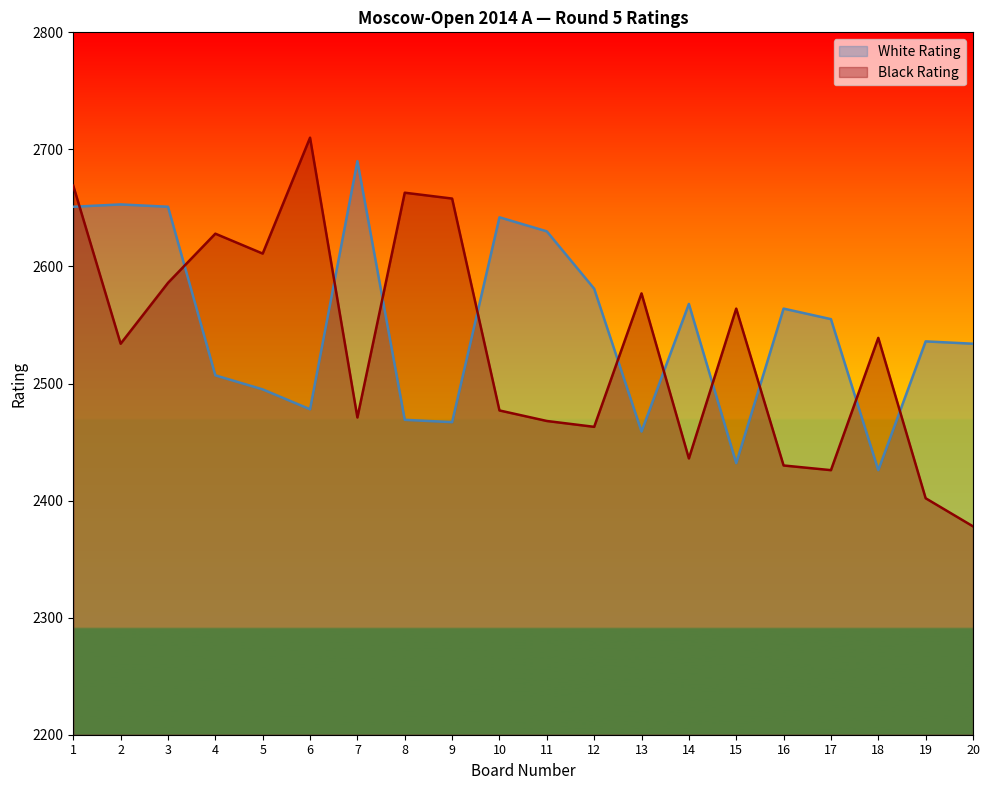

What is the value of the White Rating point at the 18th from the left?

2426